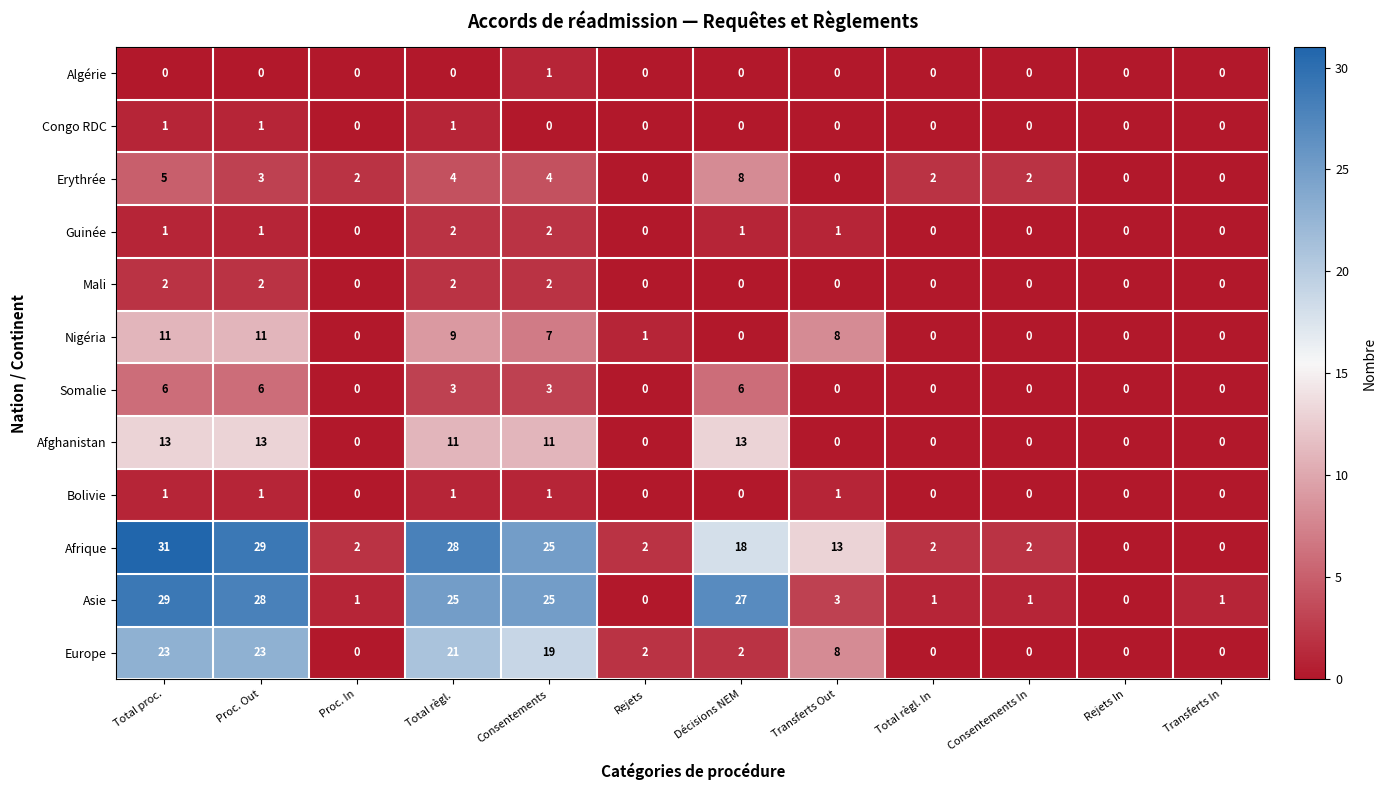

Which series changed the most between Proc. Out and Rejets In?

Afrique